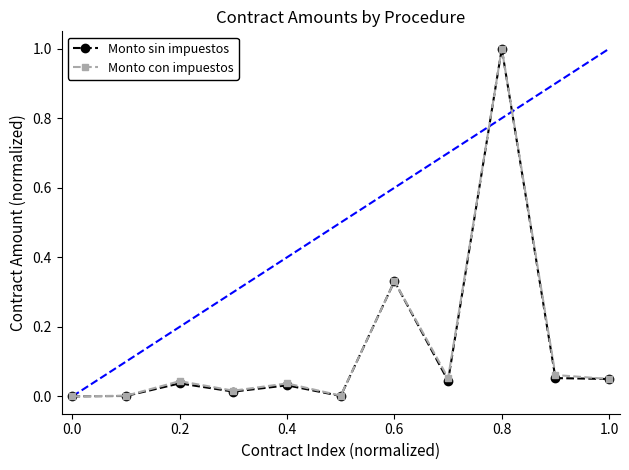

How many lines are shown in the chart?

2